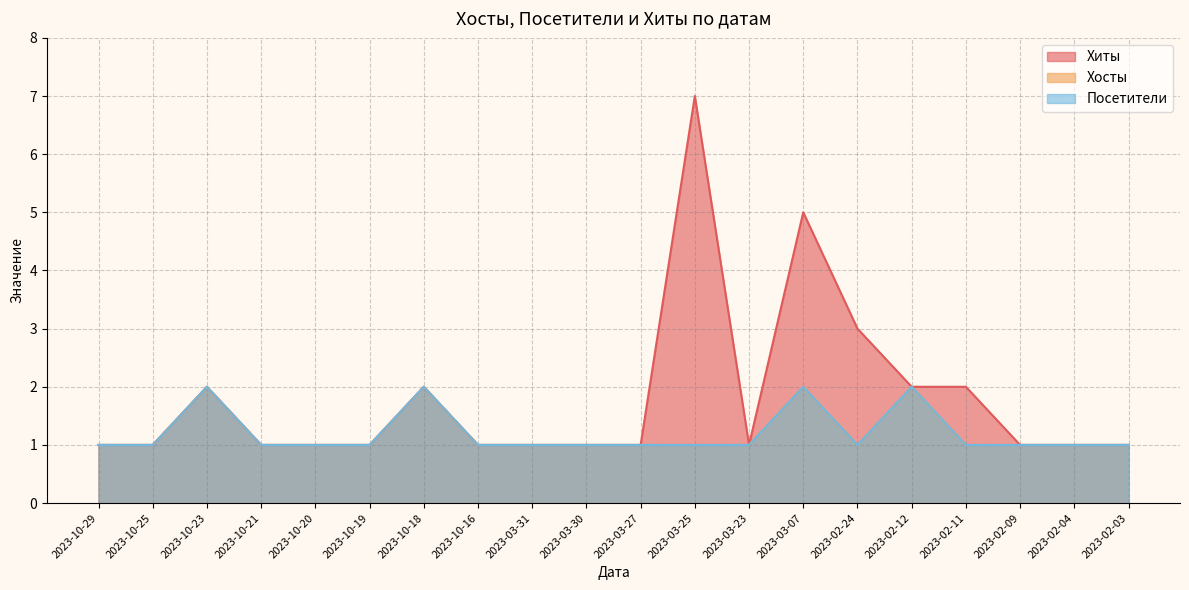

Which series has the largest total across all categories?

Хиты